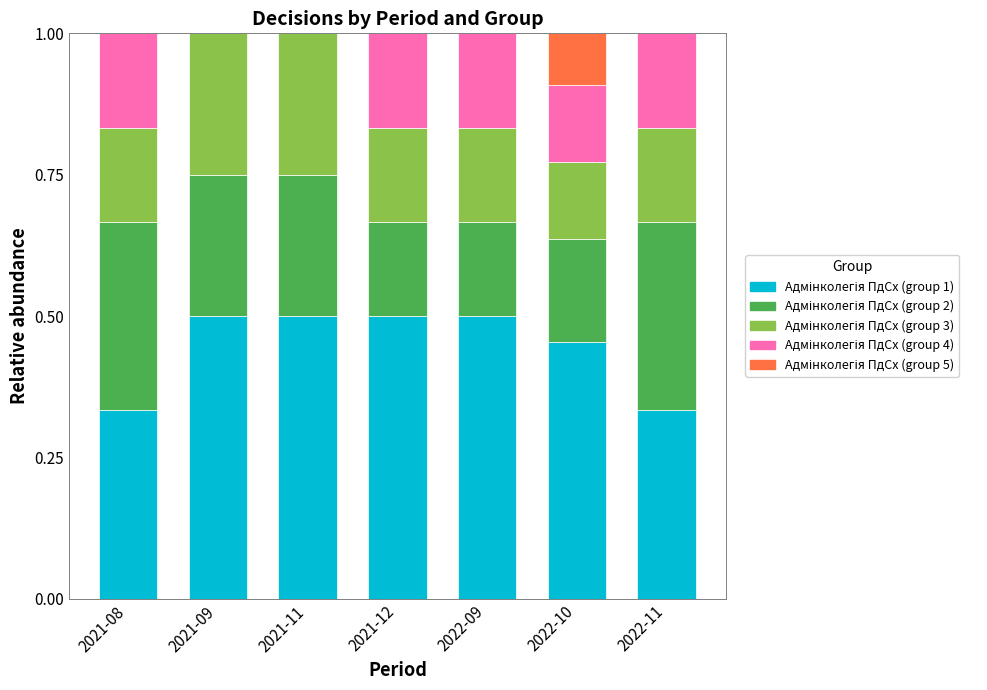

What is the total value across all series at 2021-08?

1.0